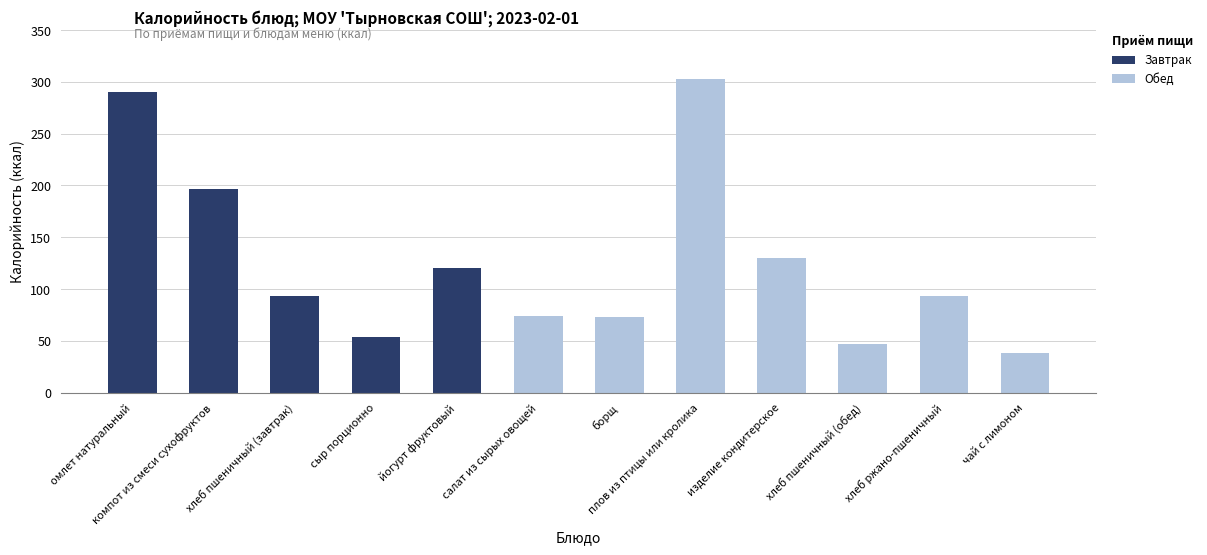

At which category does the chart reach its peak across all series?

плов из птицы или кролика